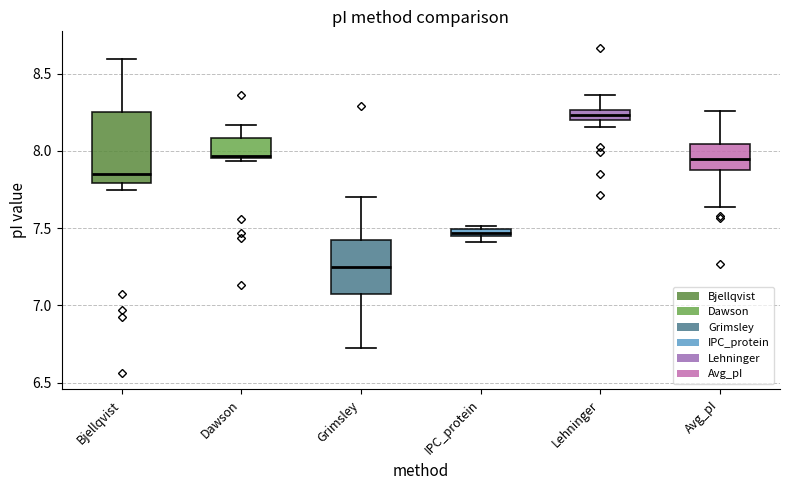

Which box has the lowest median line?

Grimsley